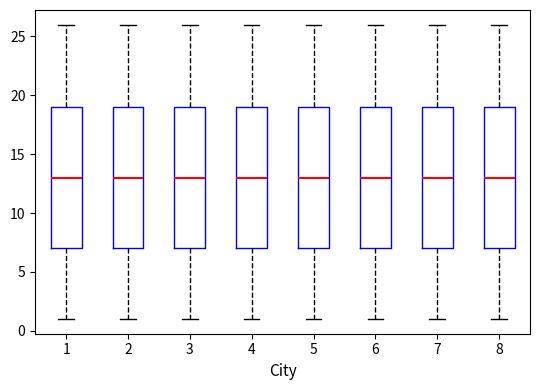

Reading left to right, transcribe this box plot: for each box, give where its median line is, the range the box spans, and where its two whiskers end, as read against the y-axis. The values are not printed on the chart, so give them approximately, as read against the axis.

1: median 13, box 7 to 19, whiskers 1 to 26
2: median 13, box 7 to 19, whiskers 1 to 26
3: median 13, box 7 to 19, whiskers 1 to 26
4: median 13, box 7 to 19, whiskers 1 to 26
5: median 13, box 7 to 19, whiskers 1 to 26
6: median 13, box 7 to 19, whiskers 1 to 26
7: median 13, box 7 to 19, whiskers 1 to 26
8: median 13, box 7 to 19, whiskers 1 to 26